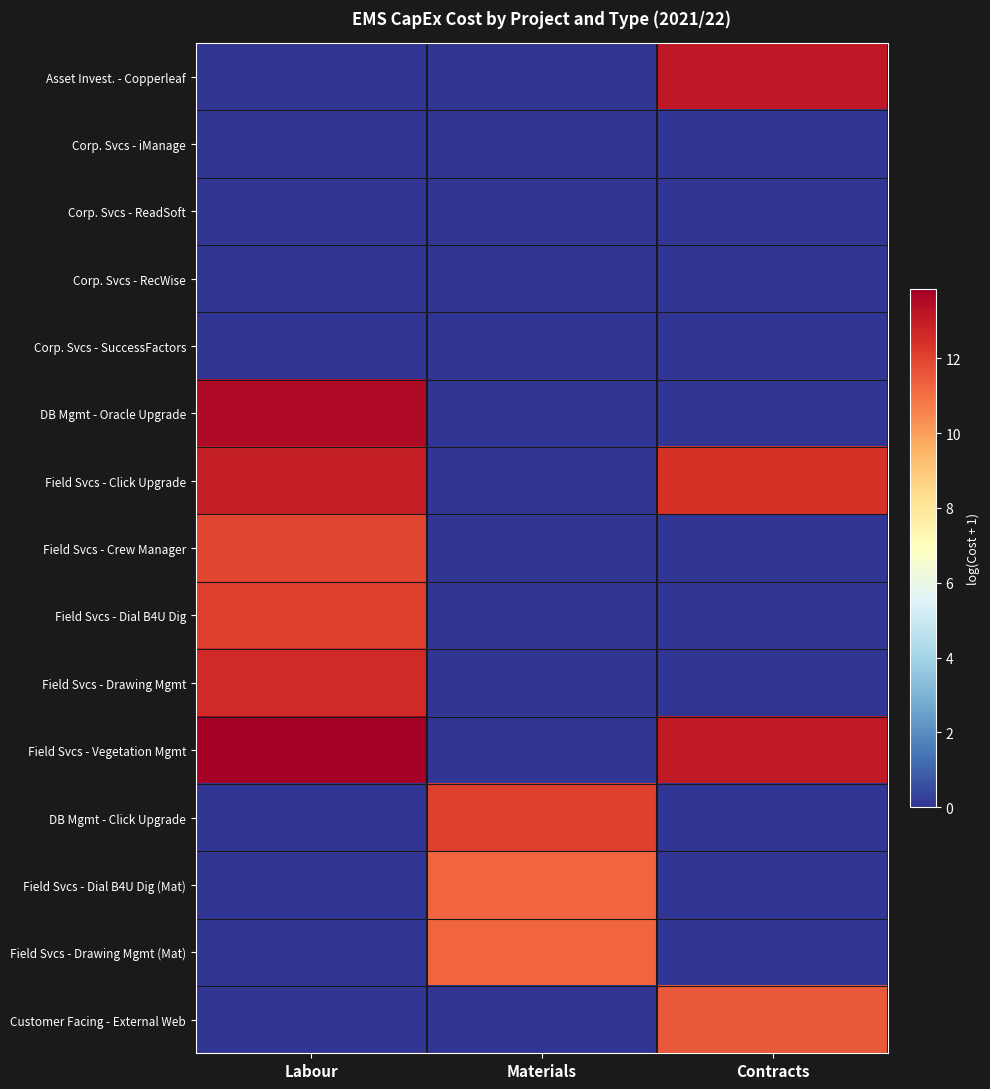

Reading right to left, transcribe all the data shown in this chart.

Asset Invest. - Copperleaf: Contracts=13.1	Materials=0.0	Labour=0.0
Corp. Svcs - iManage: Contracts=0.0	Materials=0.0	Labour=0.0
Corp. Svcs - ReadSoft: Contracts=0.0	Materials=0.0	Labour=0.0
Corp. Svcs - RecWise: Contracts=0.0	Materials=0.0	Labour=0.0
Corp. Svcs - SuccessFactors: Contracts=0.0	Materials=0.0	Labour=0.0
DB Mgmt - Oracle Upgrade: Contracts=0.0	Materials=0.0	Labour=13.5
Field Svcs - Click Upgrade: Contracts=12.4	Materials=0.0	Labour=13.0
Field Svcs - Crew Manager: Contracts=0.0	Materials=0.0	Labour=11.9
Field Svcs - Dial B4U Dig: Contracts=0.0	Materials=0.0	Labour=12.1
Field Svcs - Drawing Mgmt: Contracts=0.0	Materials=0.0	Labour=12.6
Field Svcs - Vegetation Mgmt: Contracts=13.1	Materials=0.0	Labour=13.9
DB Mgmt - Click Upgrade: Contracts=0.0	Materials=12.1	Labour=0.0
Field Svcs - Dial B4U Dig (Mat): Contracts=0.0	Materials=11.2	Labour=0.0
Field Svcs - Drawing Mgmt (Mat): Contracts=0.0	Materials=11.2	Labour=0.0
Customer Facing - External Web: Contracts=11.5	Materials=0.0	Labour=0.0